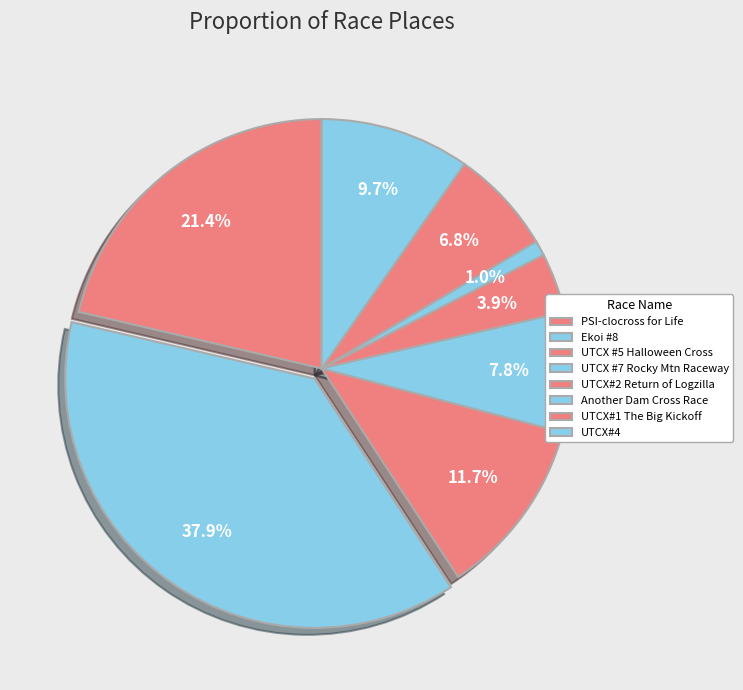

How many segments does this pie chart have?

8